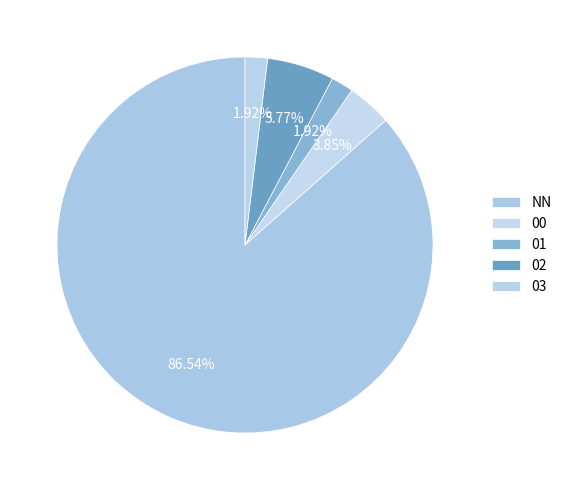

How many slices are in this pie chart?

5